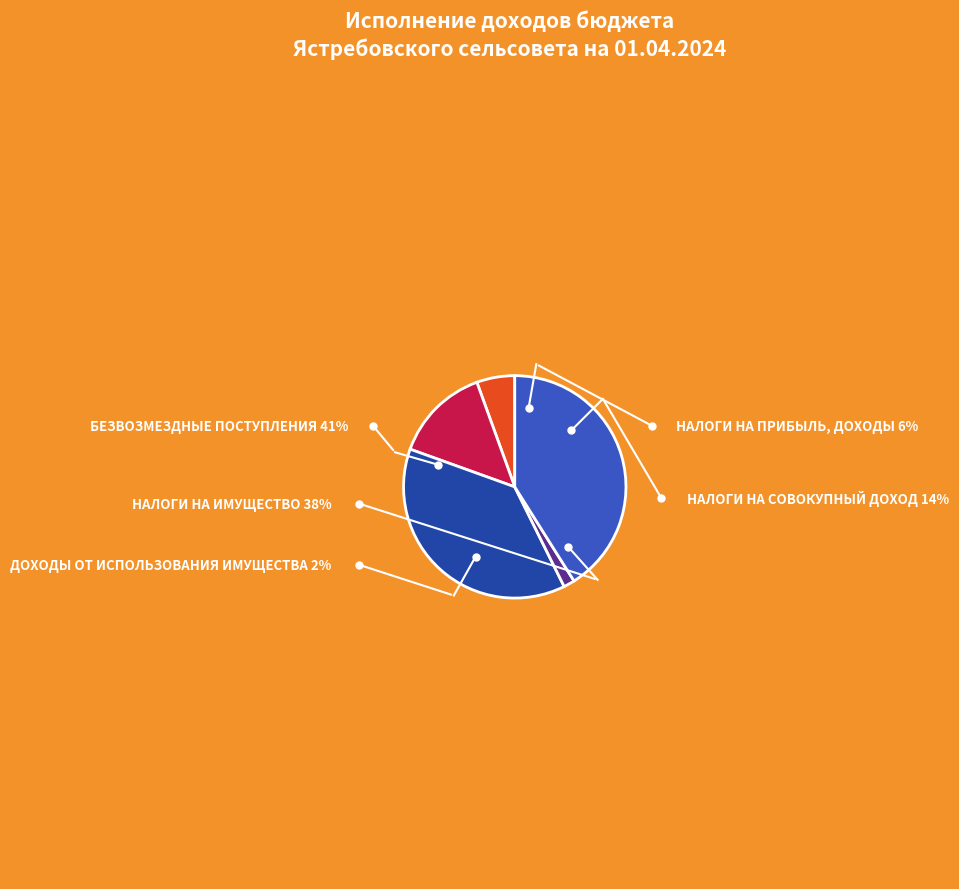

True or false: БЕЗВОЗМЕЗДНЫЕ ПОСТУПЛЕНИЯ accounts for 41% of the total.

True